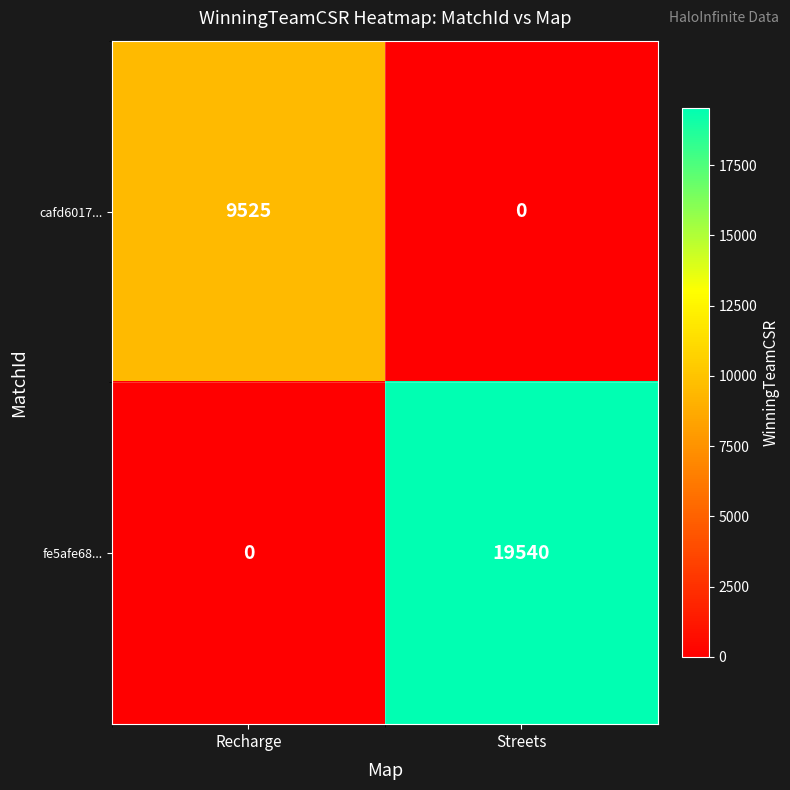

Count the number of data series in this chart.

2